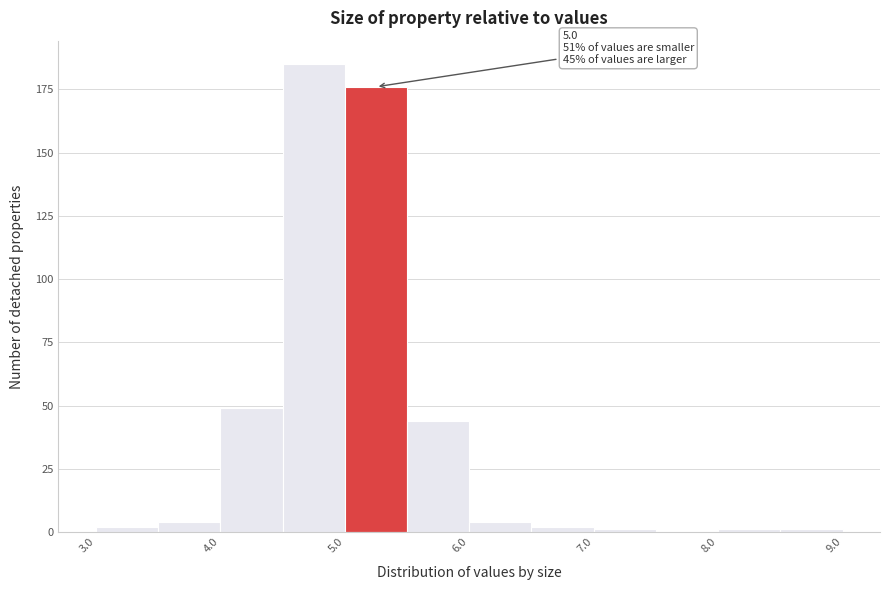

Over which range of the x-axis is the bar tallest?

4.5 to 5.0